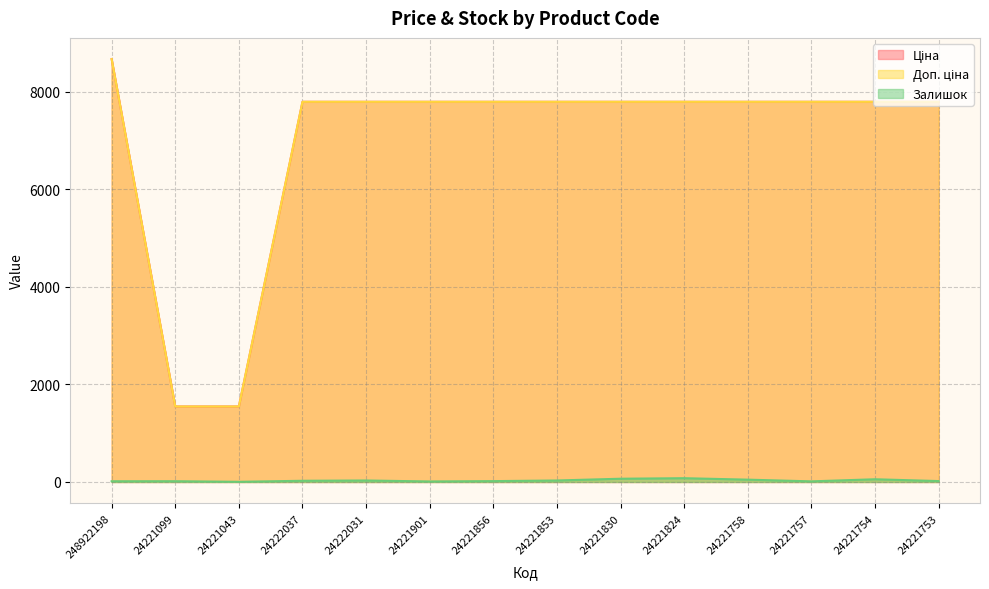

What is the smallest value displayed?

4.0